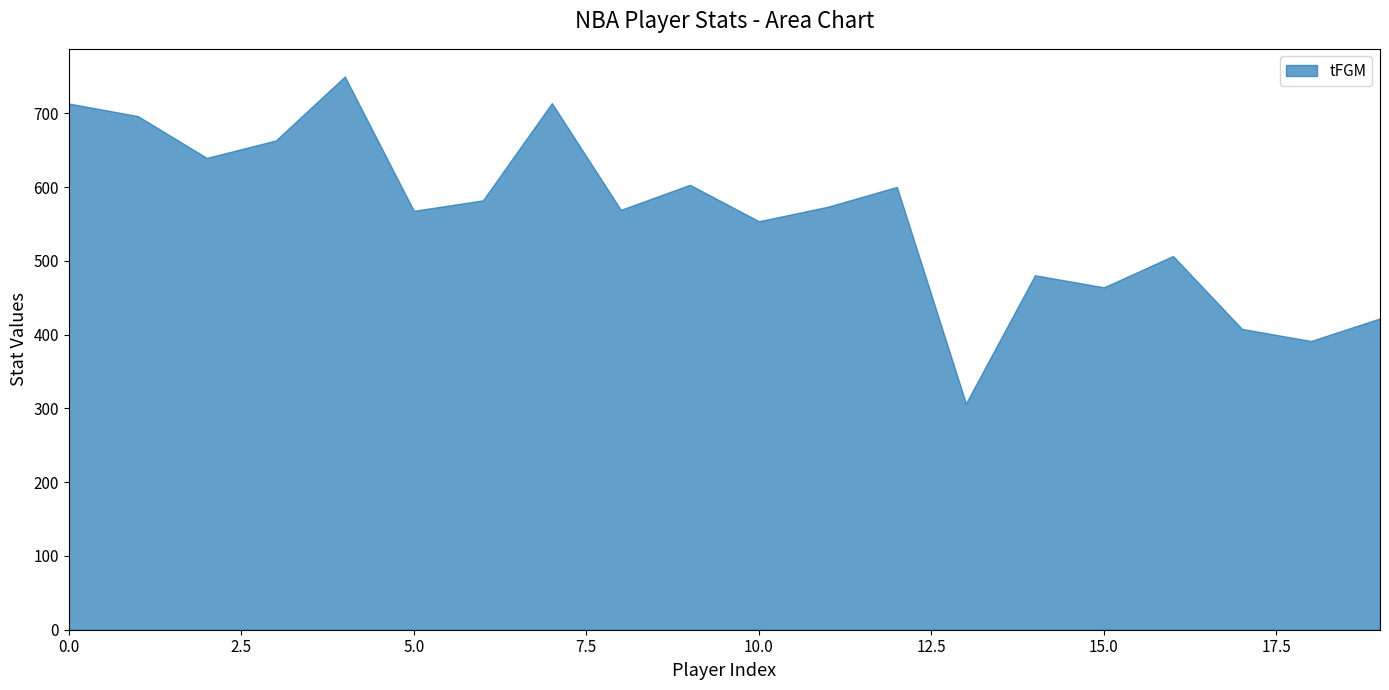

What position from the right is LeBron James?

16